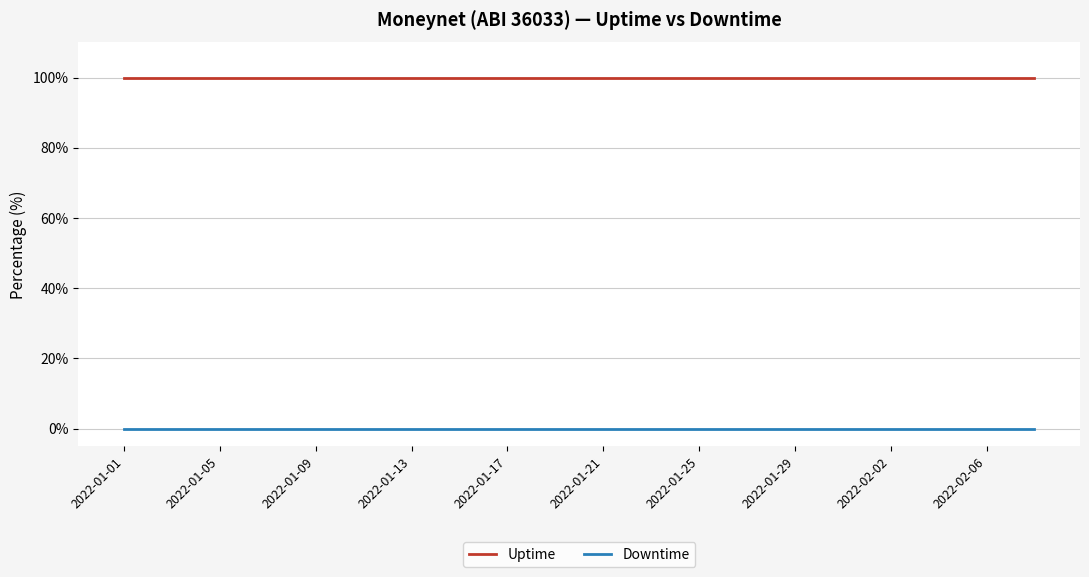

Rank the series by their average value, from lowest to highest.

Downtime, Uptime